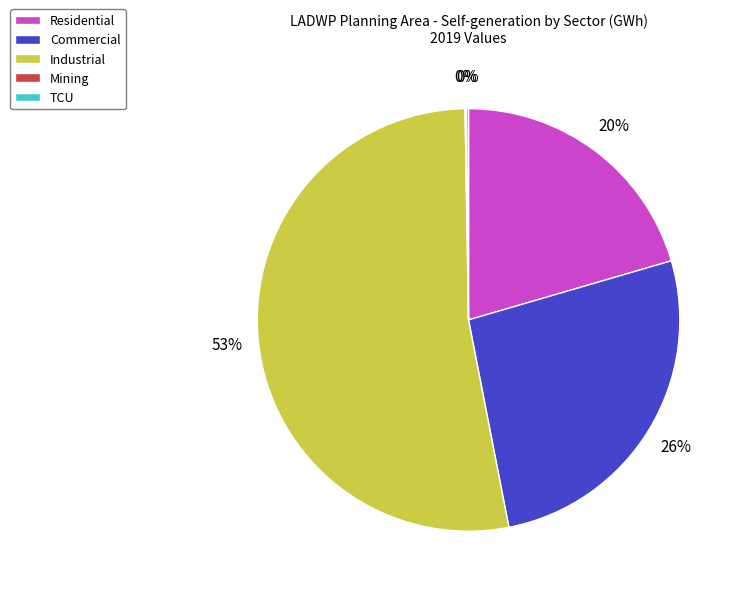

What is the largest slice in the pie chart?

Industrial